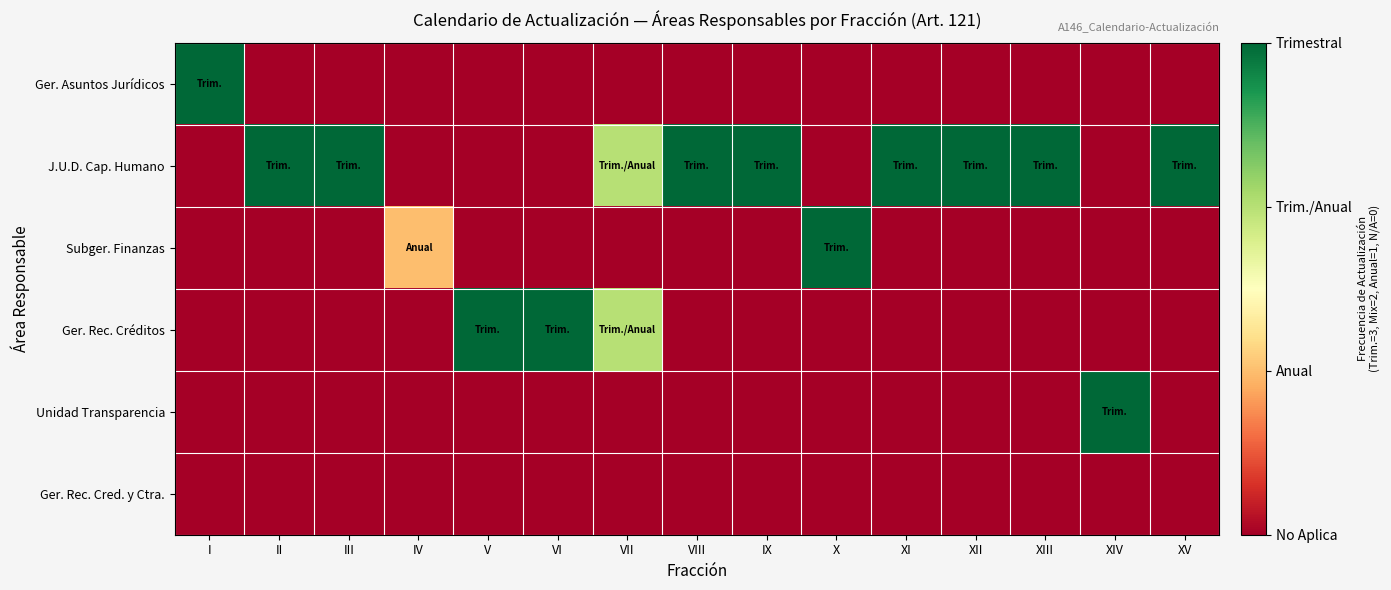

At which category does the chart reach its minimum across all series?

II